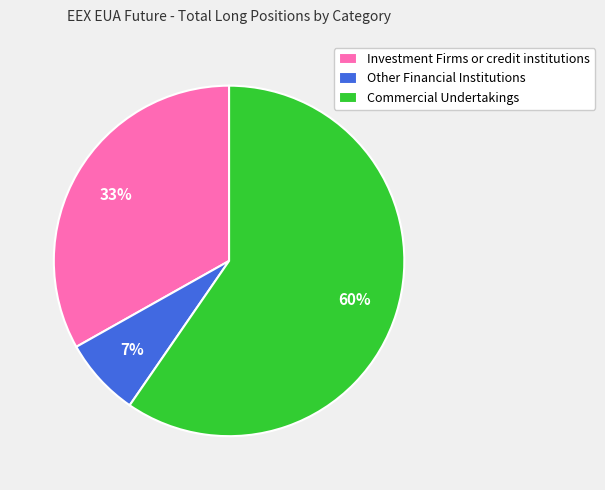

To the nearest percent, what portion does Other Financial Institutions represent?

7%